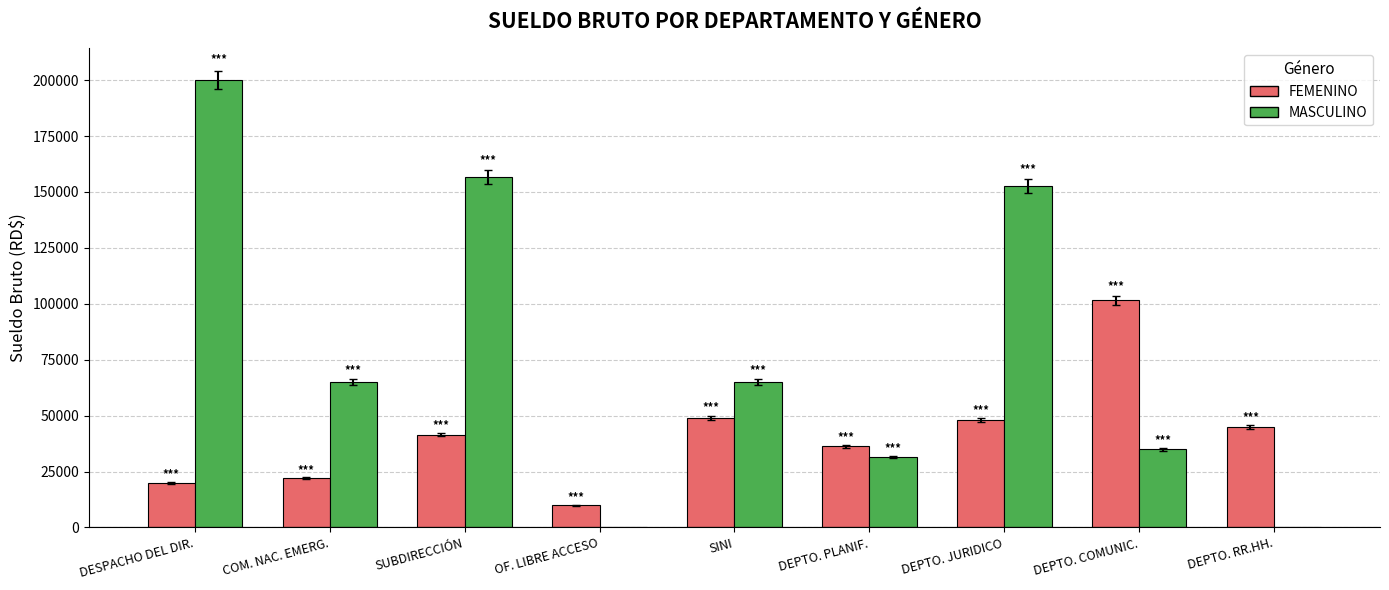

How many groups of bars are there?

9